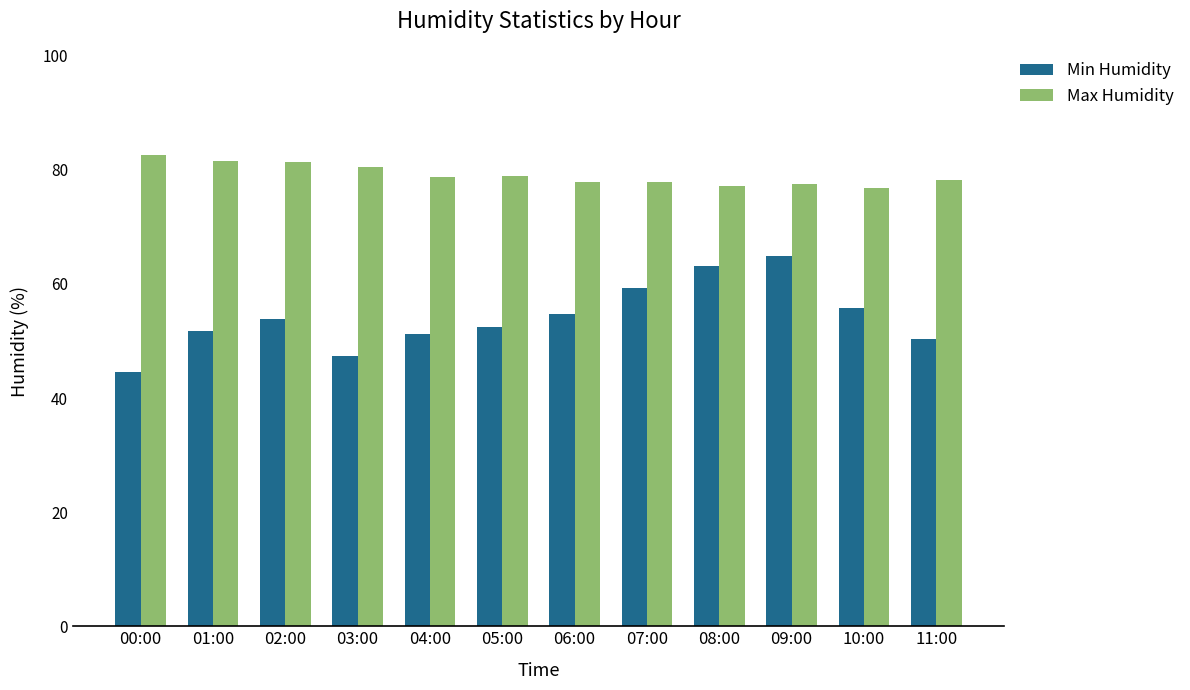

Is it true that Min Humidity equals 53.9 at 02:00?

True